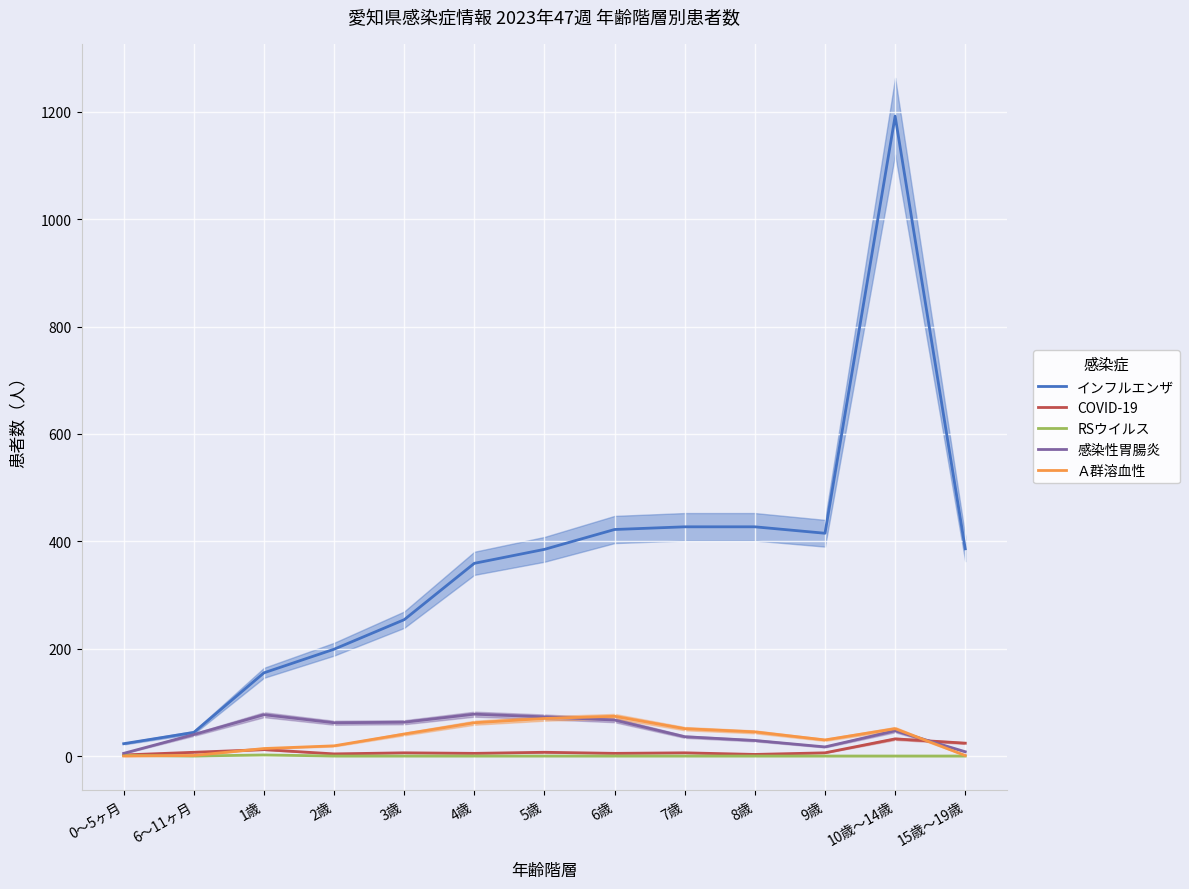

At which category does RSウイルス reach its first local valley?

6～11ヶ月